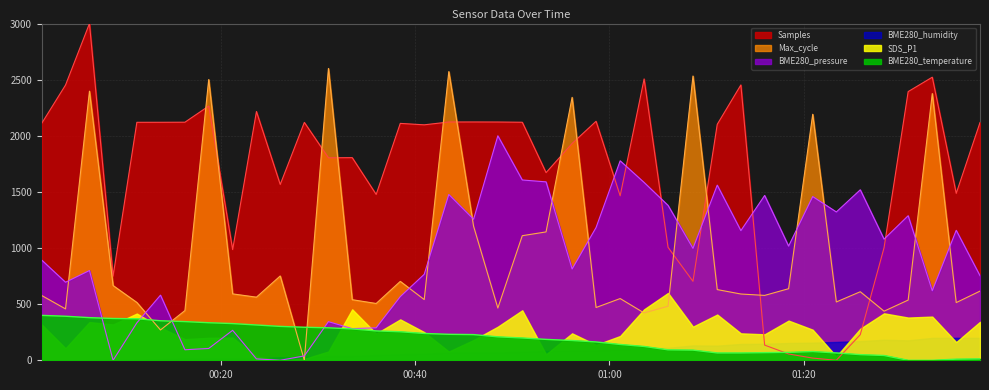

True or false: BME280_pressure has more than 2 points higher than both neighbors.

True